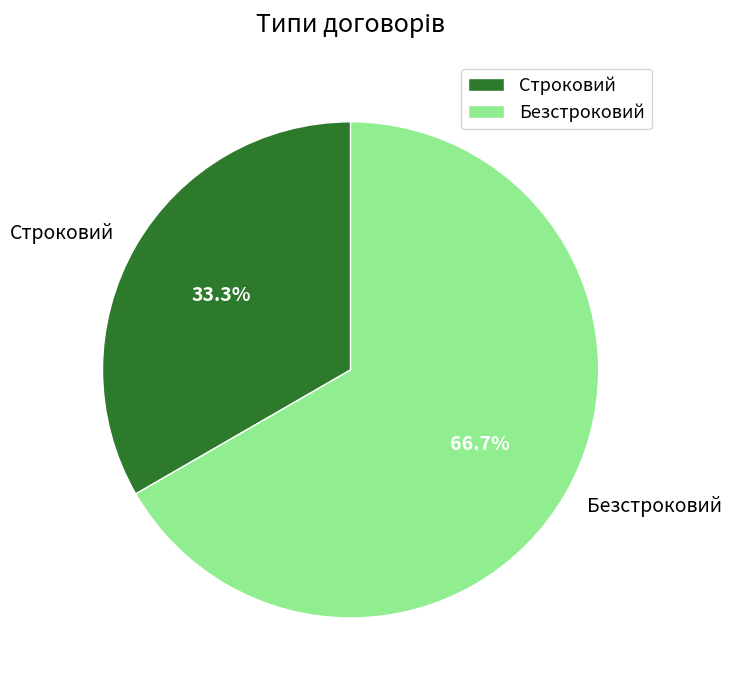

Count the number of slices in the pie.

2